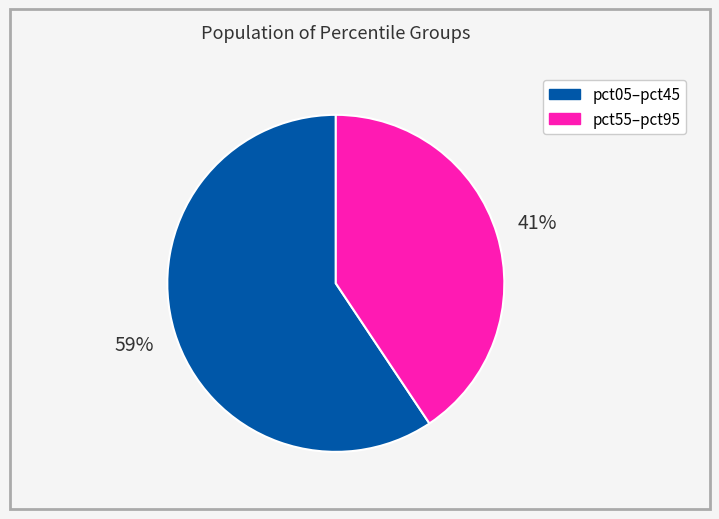

To the nearest percent, what is the average slice percentage?

50%